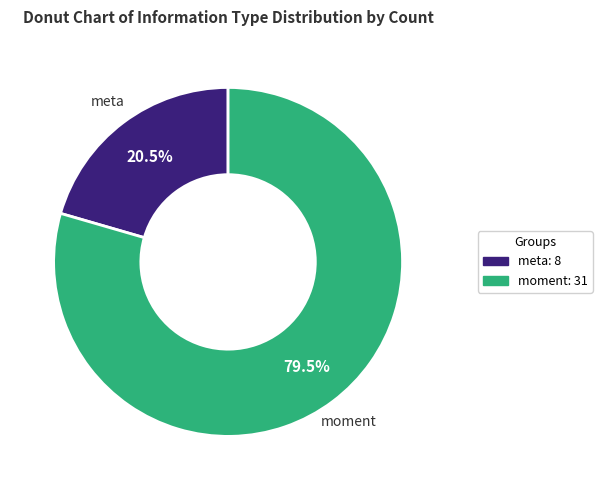

Rank the categories by value from lowest to highest.

meta, moment